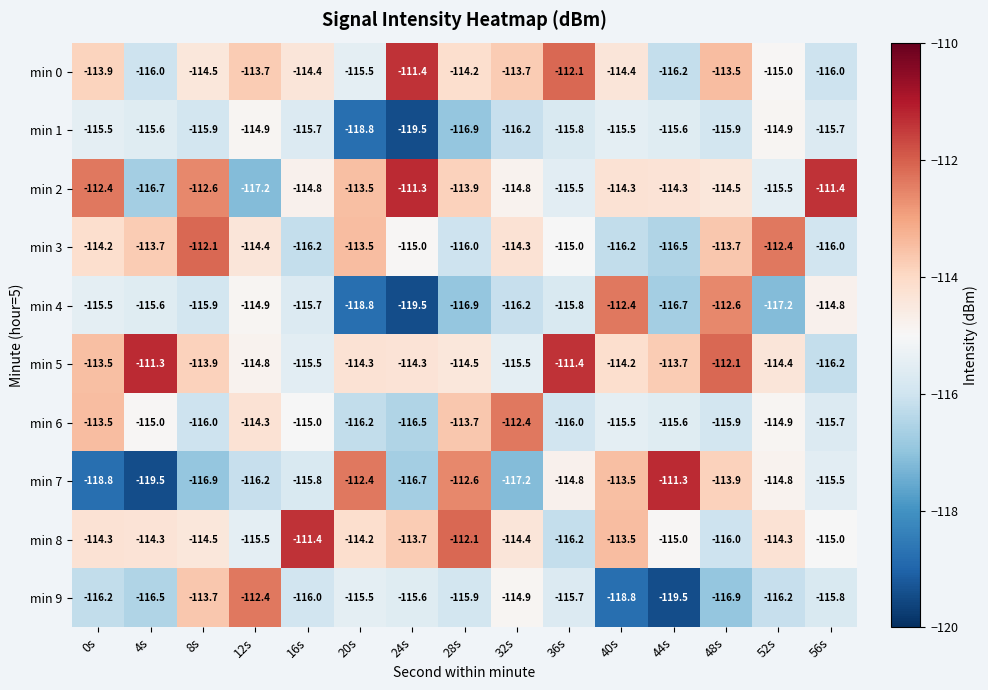

Where does the min 7 series first go above -115?

20s